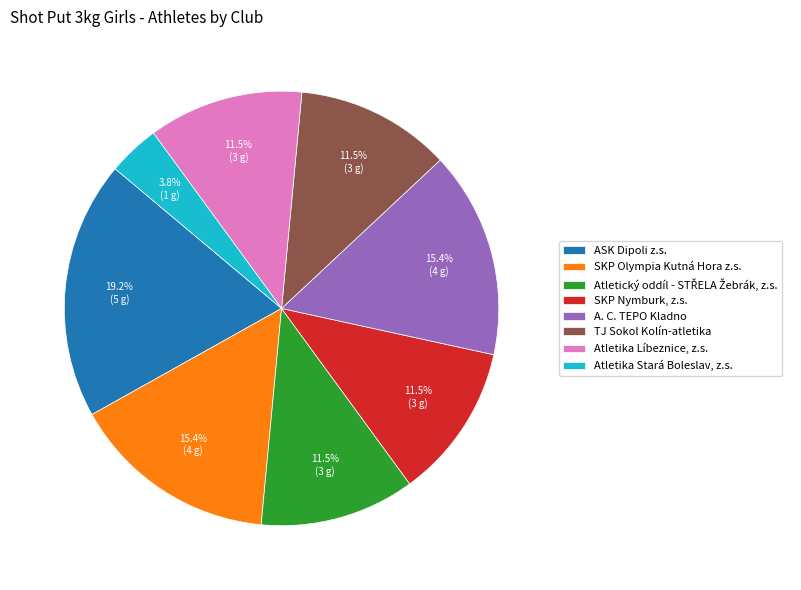

Does ASK Dipoli z.s. account for over 50% of the chart?

No